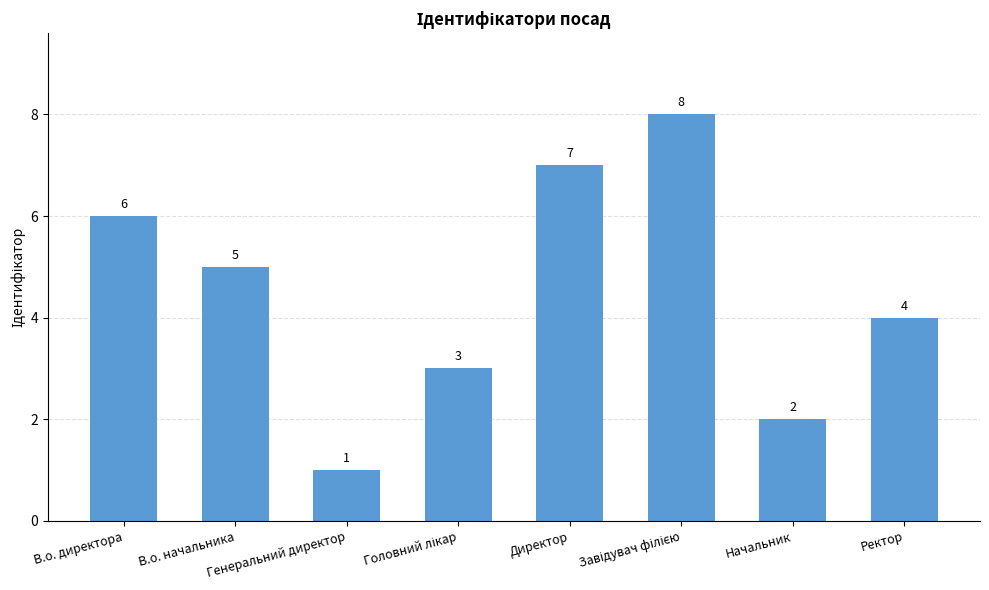

What is the value of the 8th bar from the left?

4